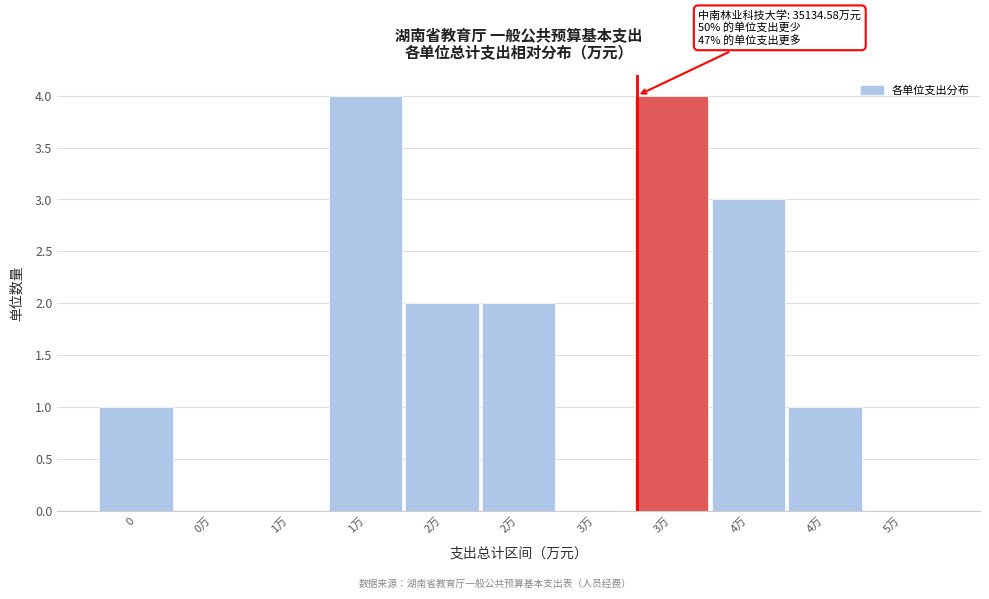

How many data points does each series have?

11